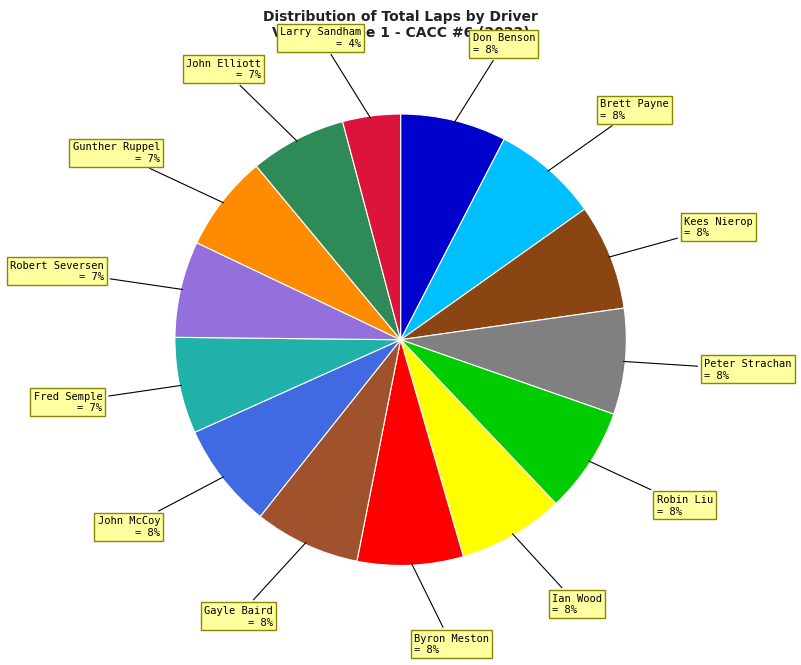

To the nearest percent, what percentage of the pie is Gunther Ruppel?

7%